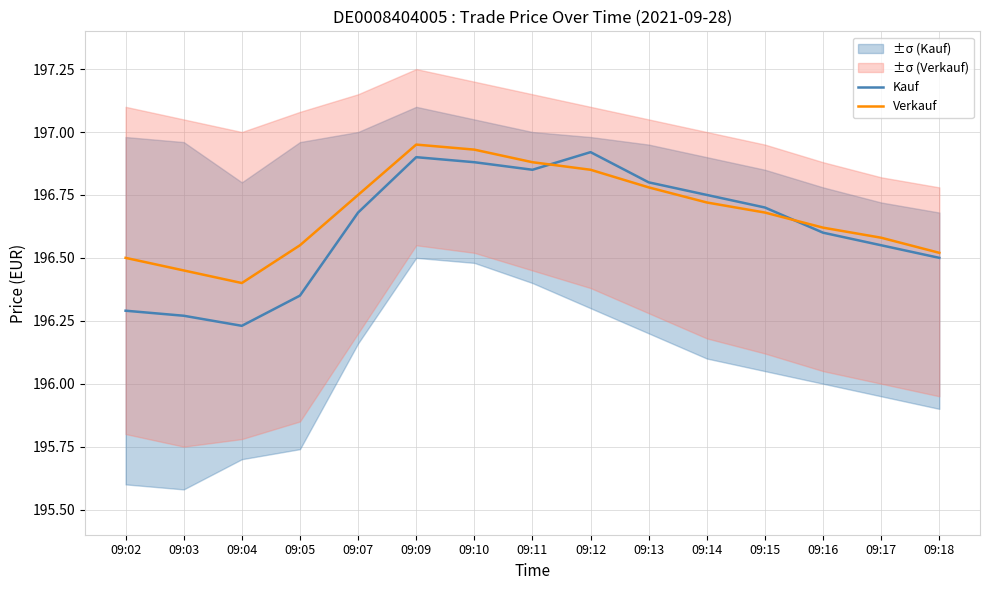

True or false: Kauf has a value of 262.4 at 09:13.

False